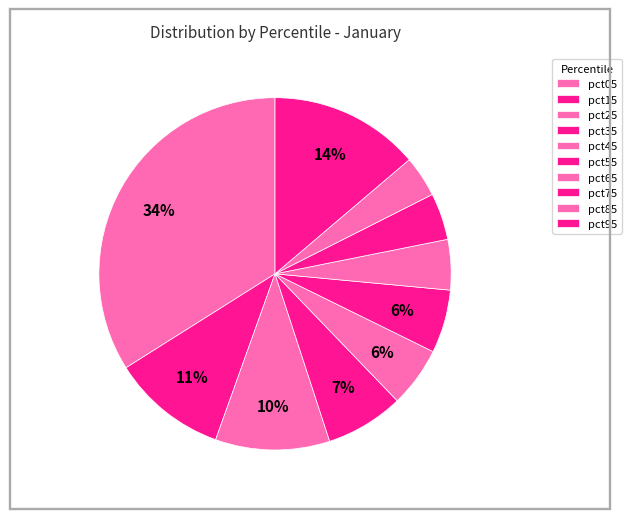

How many slices are in this pie chart?

10